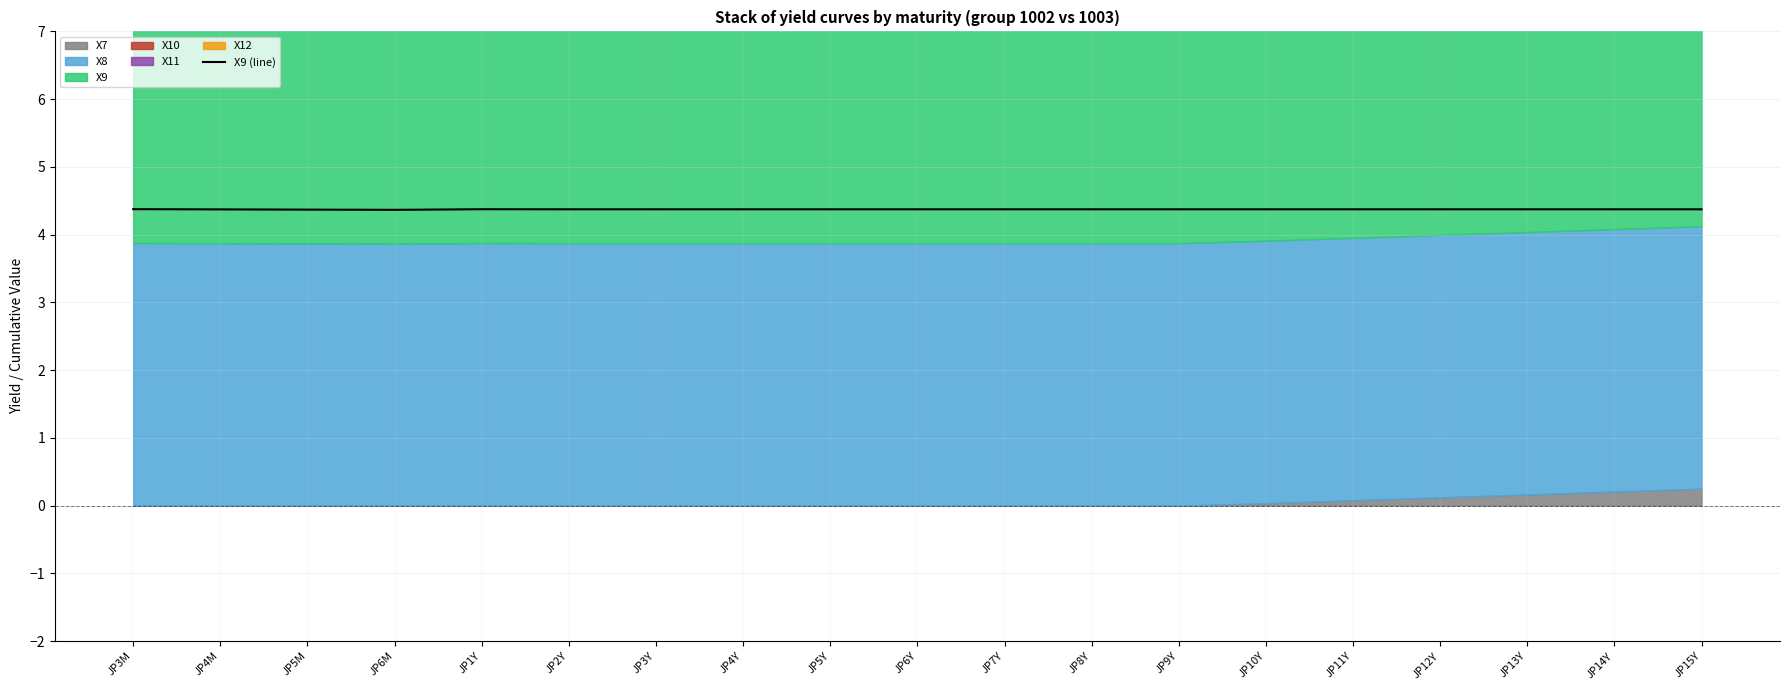

Rank the categories by value from highest to lowest.

JP3M, JP1Y, JP2Y, JP3Y, JP4Y, JP5Y, JP6Y, JP7Y, JP8Y, JP9Y, JP10Y, JP11Y, JP12Y, JP13Y, JP14Y, JP15Y, JP4M, JP5M, JP6M